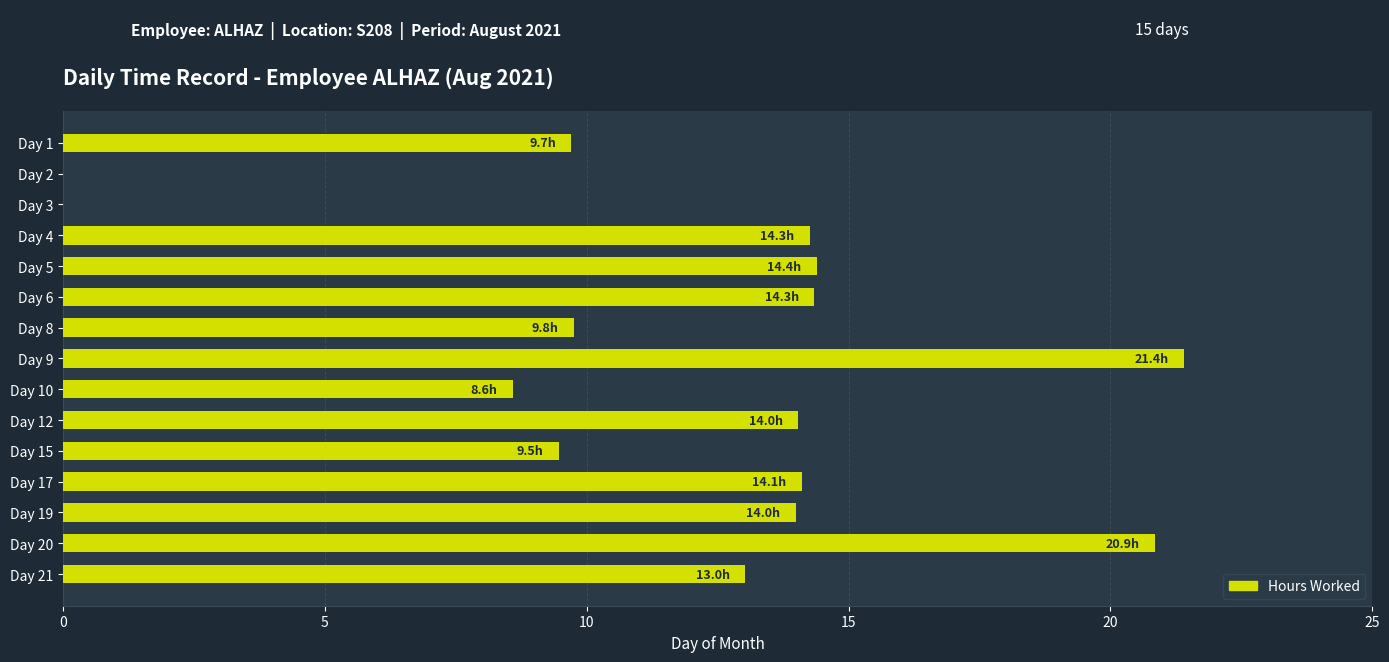

How many series are shown in this chart?

1